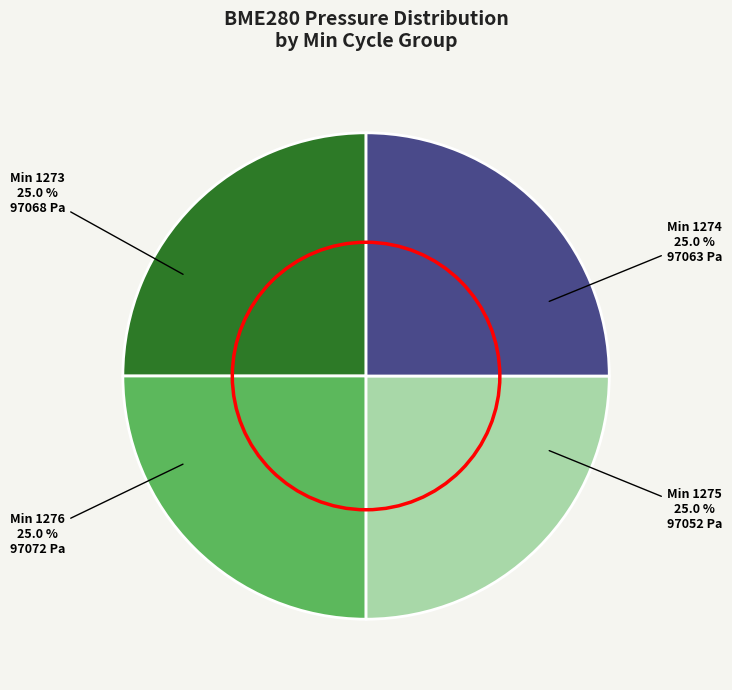

How many segments does this pie chart have?

4